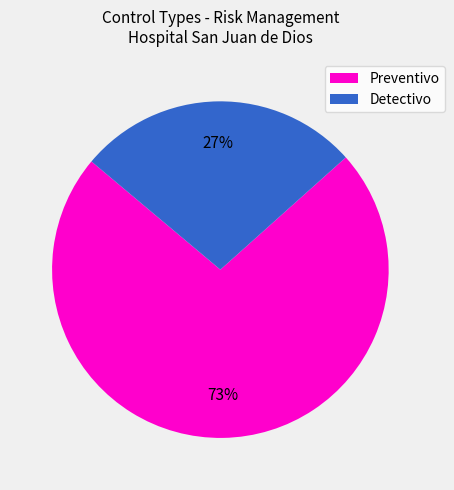

What is the ratio of the value at Preventivo to the value at Detectivo?

2.7